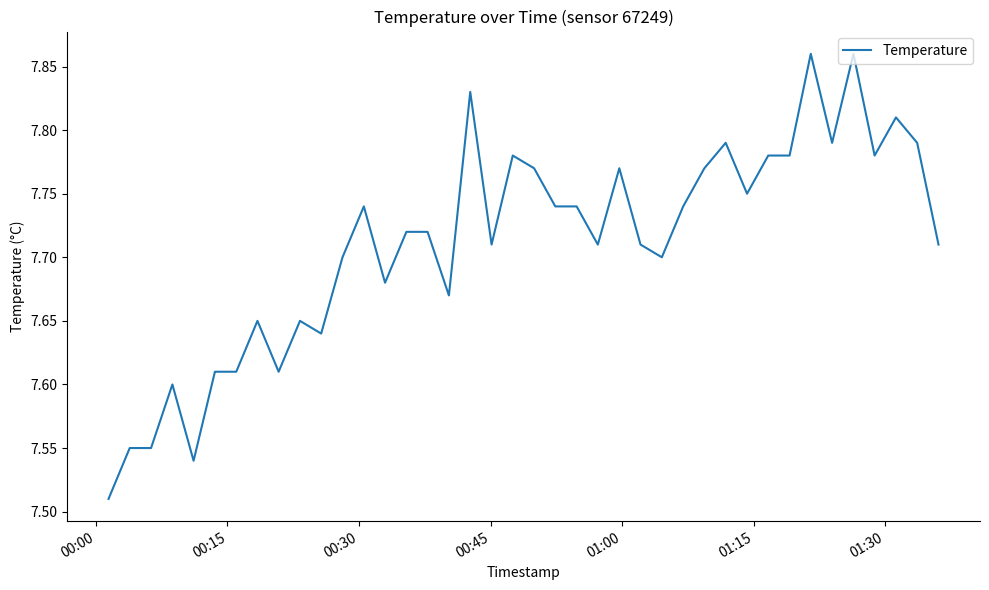

Reading left to right, what are all the values shown in this chart?

7.5	7.5	7.5	7.6	7.5	7.6	7.6	7.7	7.6	7.7	7.6	7.7	7.7	7.7	7.7	7.7	7.7	7.8	7.7	7.8	7.8	7.7	7.7	7.7	7.8	7.7	7.7	7.7	7.8	7.8	7.8	7.8	7.8	7.9	7.8	7.9	7.8	7.8	7.8	7.7